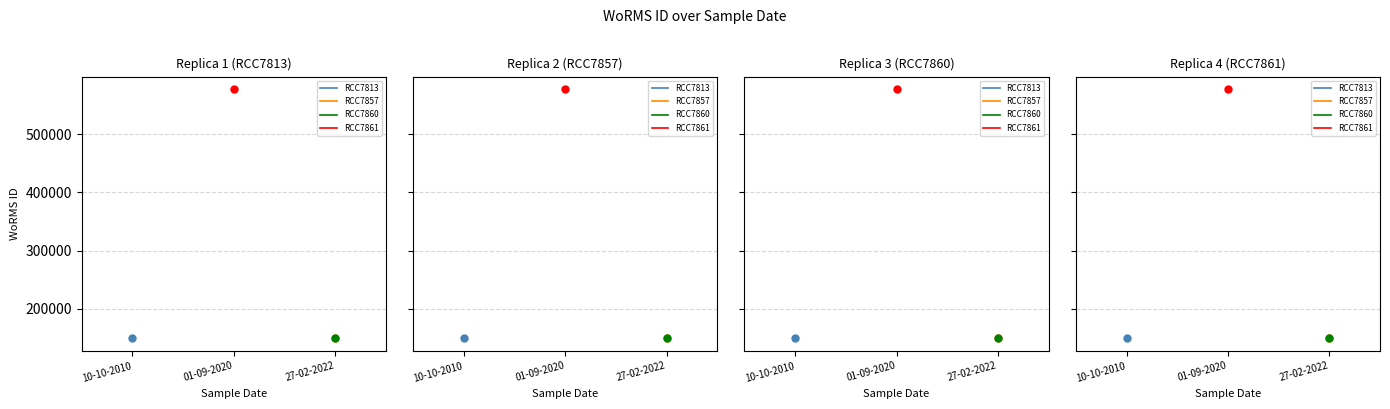

What is the label of the 3rd point from the right?

10-10-2010